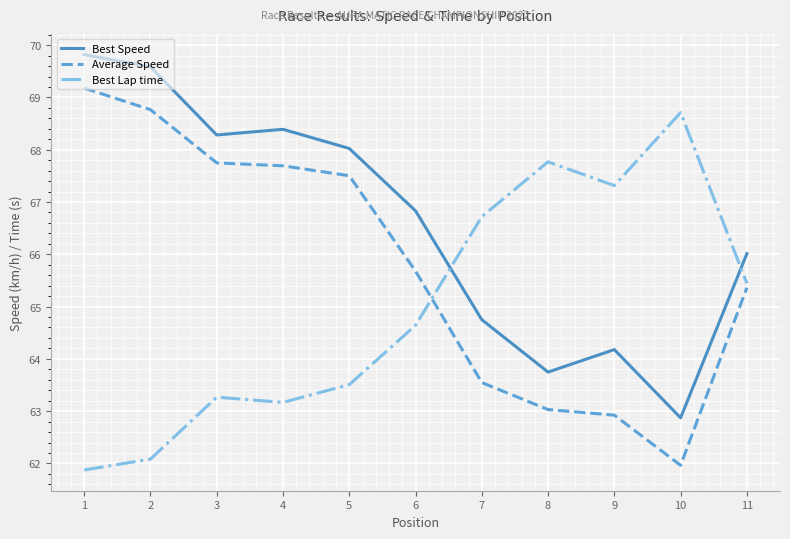

How many distinct data groups are displayed?

3